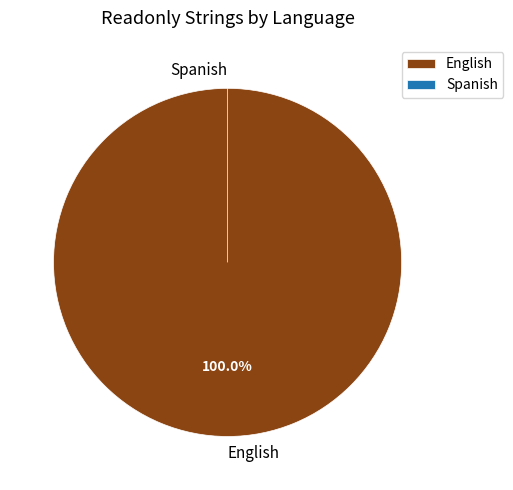

Is English the majority of the pie?

Yes